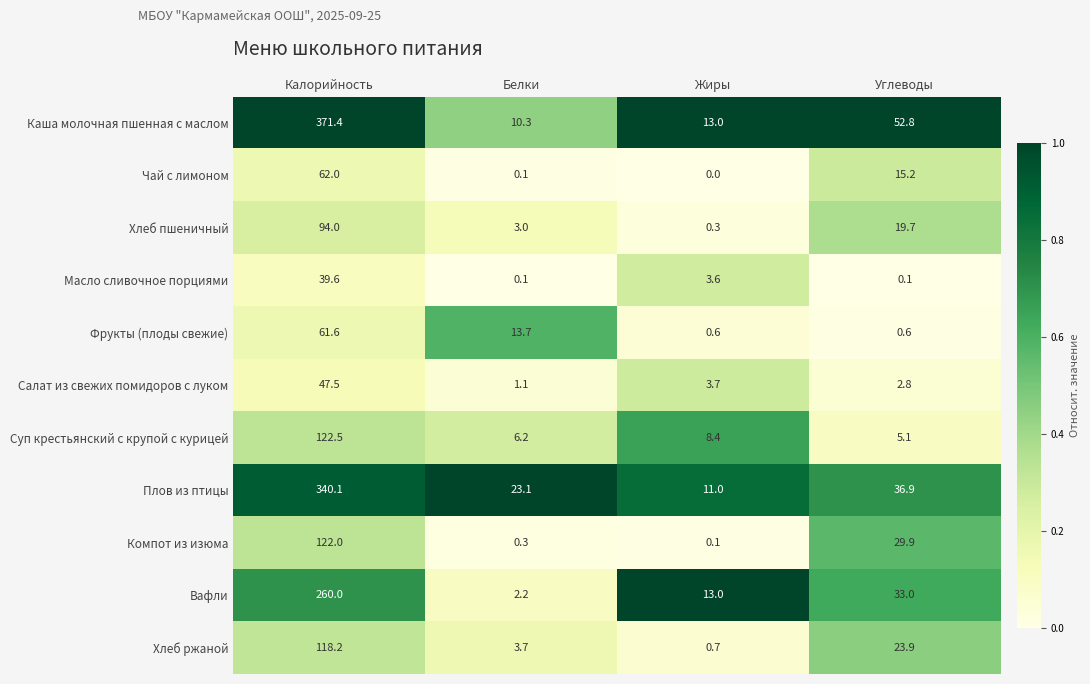

Is the value of Масло сливочное порциями at Белки greater than the value of Салат из свежих помидоров с луком at Белки?

No